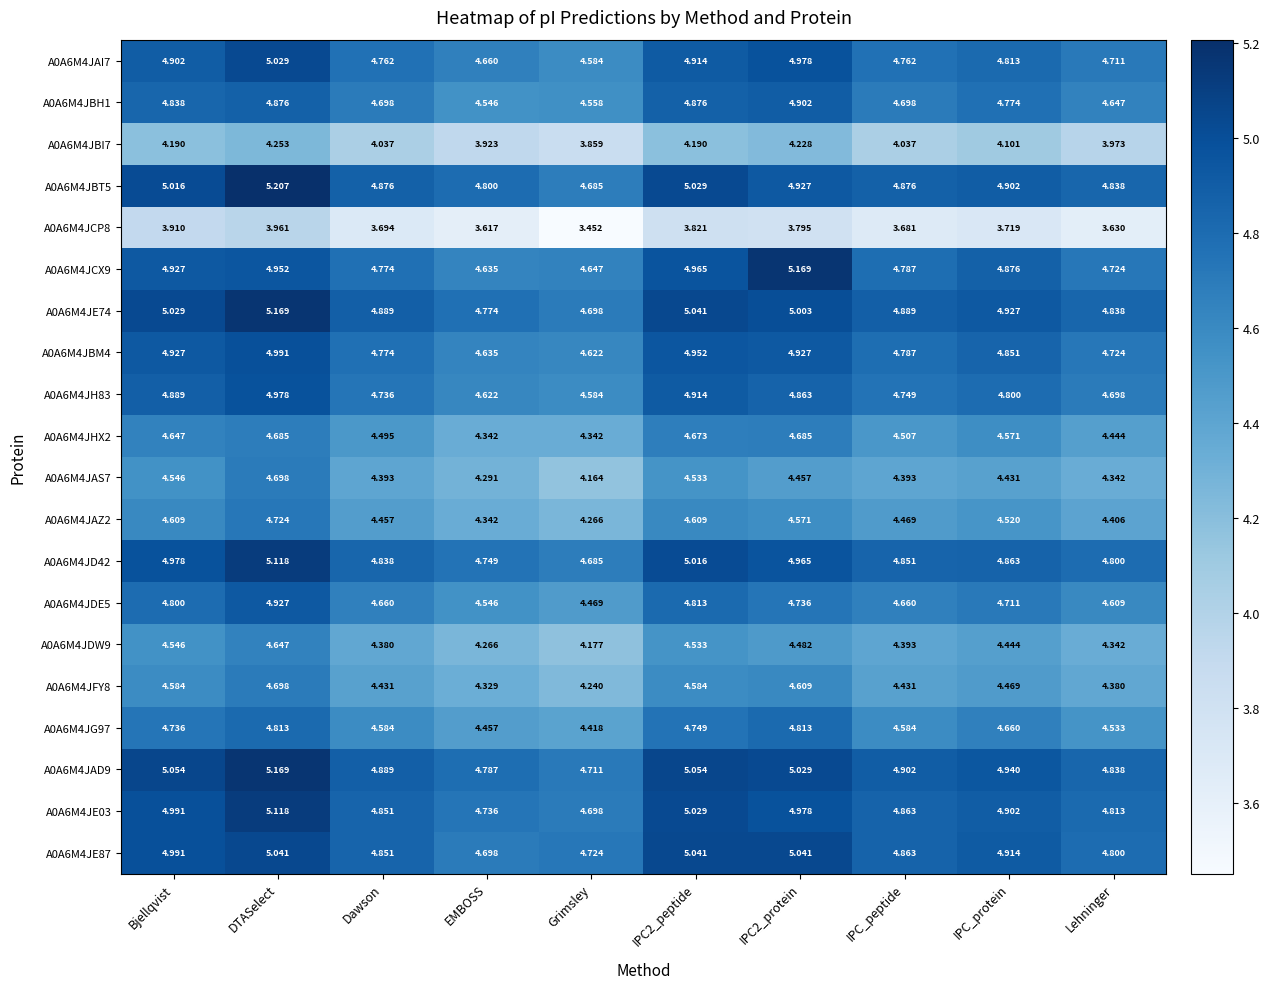

Where is A0A6M4JG97 nearest to the value 4?

Grimsley